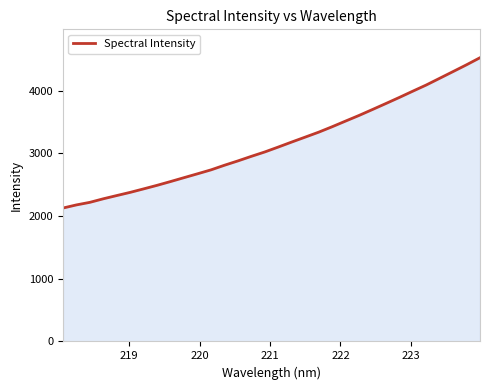

What is the greatest value displayed?

4527.7